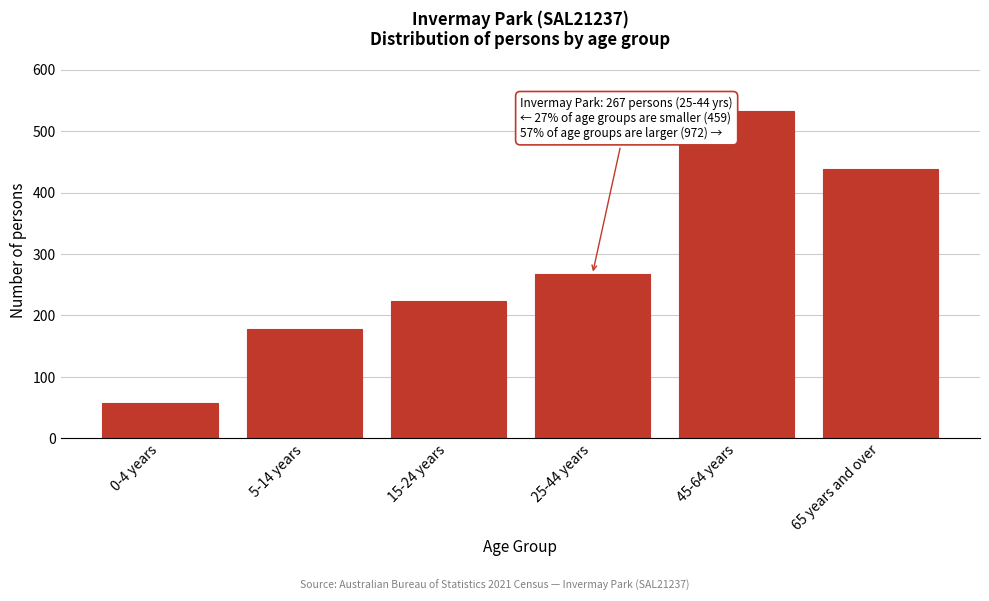

Reading right to left, transcribe all the data shown in this chart.

439	533	267	223	178	58